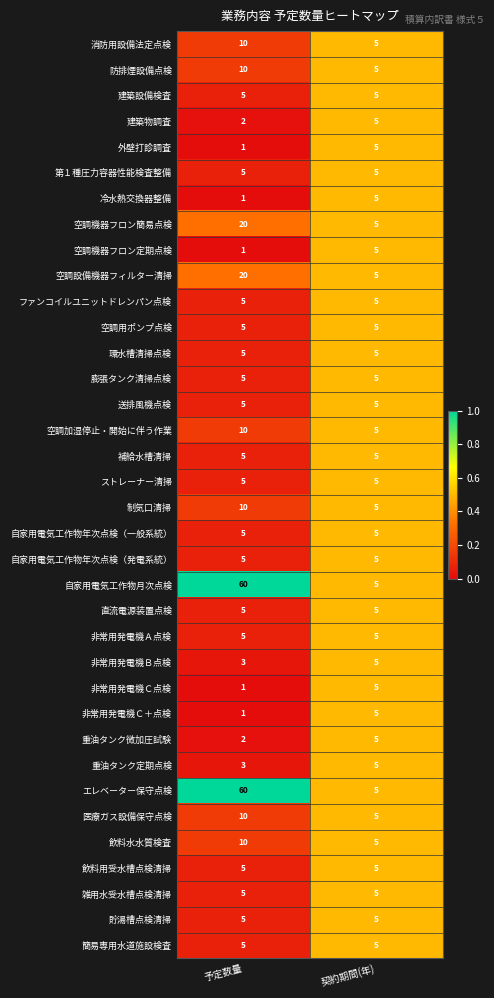

At which category is the sum across all series the highest?

予定数量